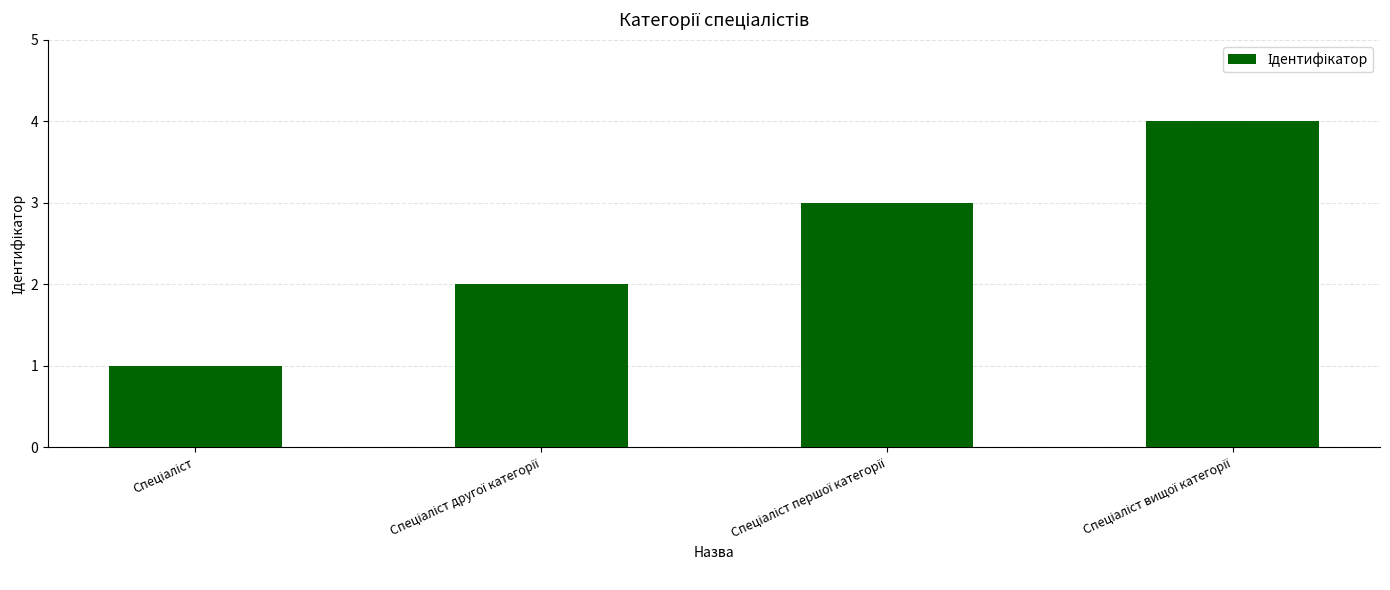

What is the greatest value displayed?

4